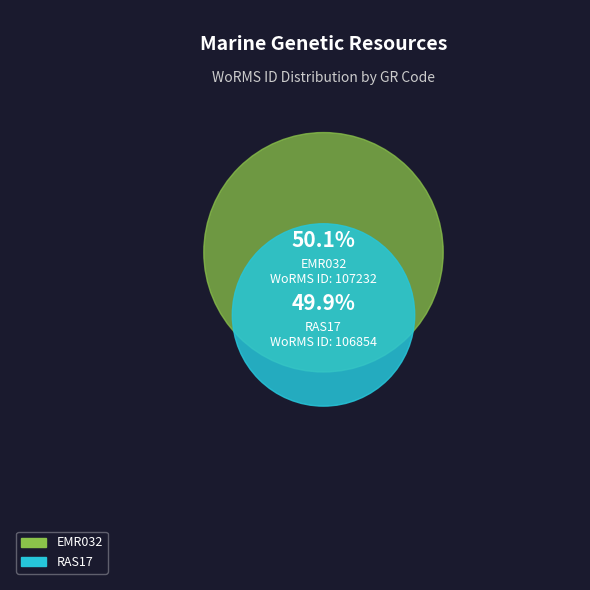

To the nearest percent, what is the average slice percentage?

50%